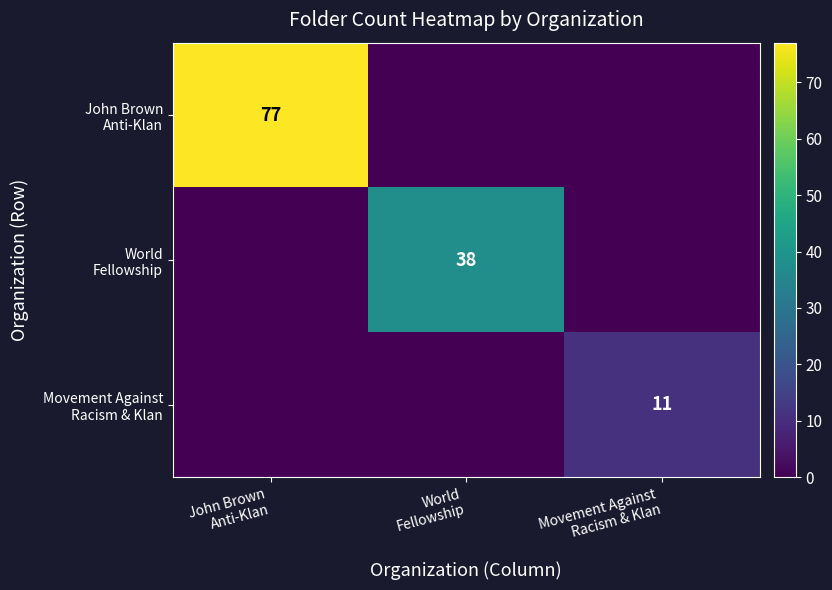

List the series in order of their peak value, lowest first.

Movement Against Racism & Klan, World Fellowship, John Brown Anti-Klan